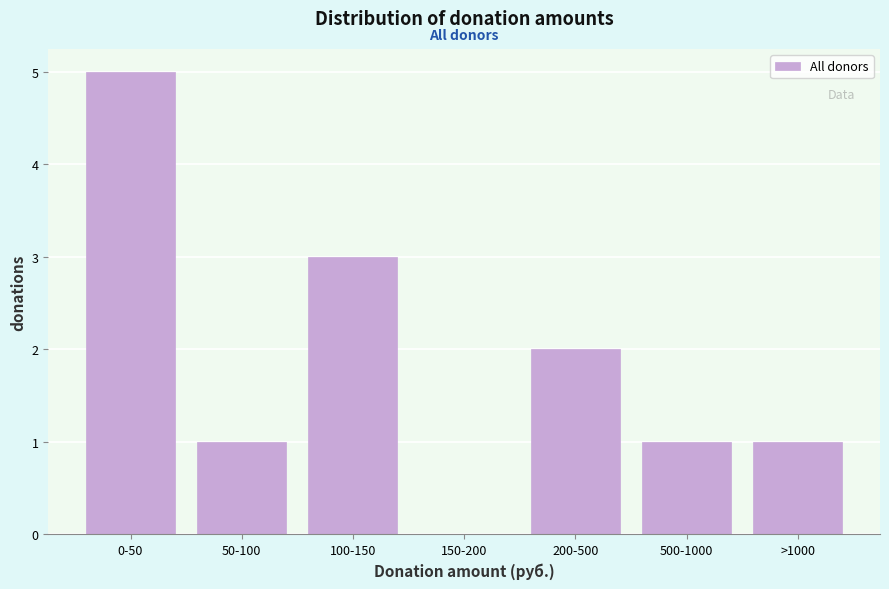

Reading right to left, what are all the values shown in this chart?

>1000=1	500-1000=1	200-500=2	150-200=0	100-150=3	50-100=1	0-50=5